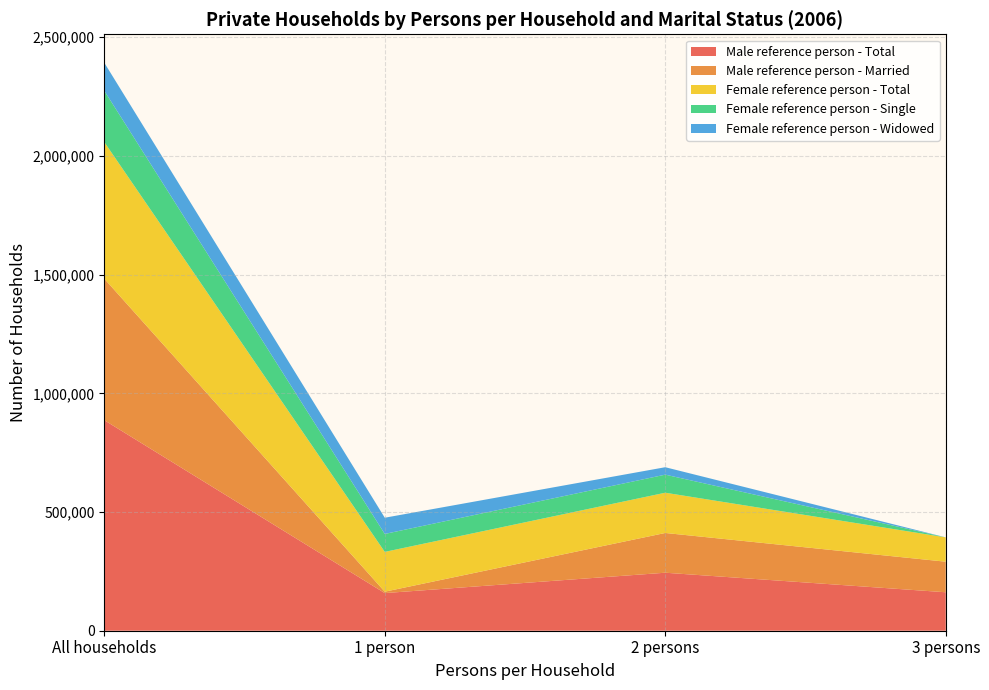

Reading right to left, transcribe all the data shown in this chart.

Male reference person - Total: 161976	244285	158523	886826
Male reference person - Married: 128763	167436	5884	595945
Female reference person - Total: 102462	169501	167611	575470
Female reference person - Single: 0	76120	75653	216137
Female reference person - Widowed: 0	31327	68289	118118